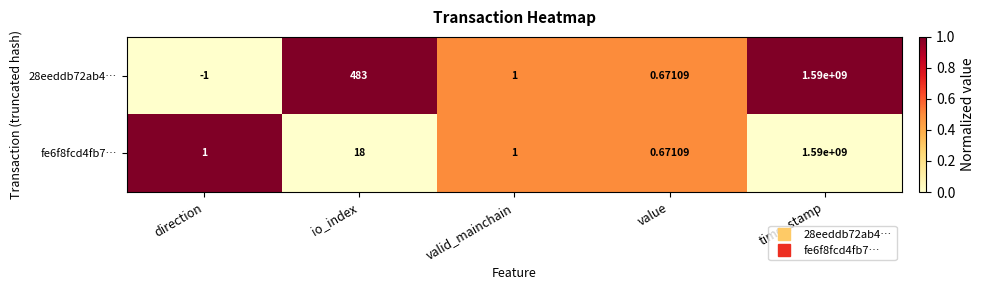

At which category does the chart reach its peak across all series?

time_stamp